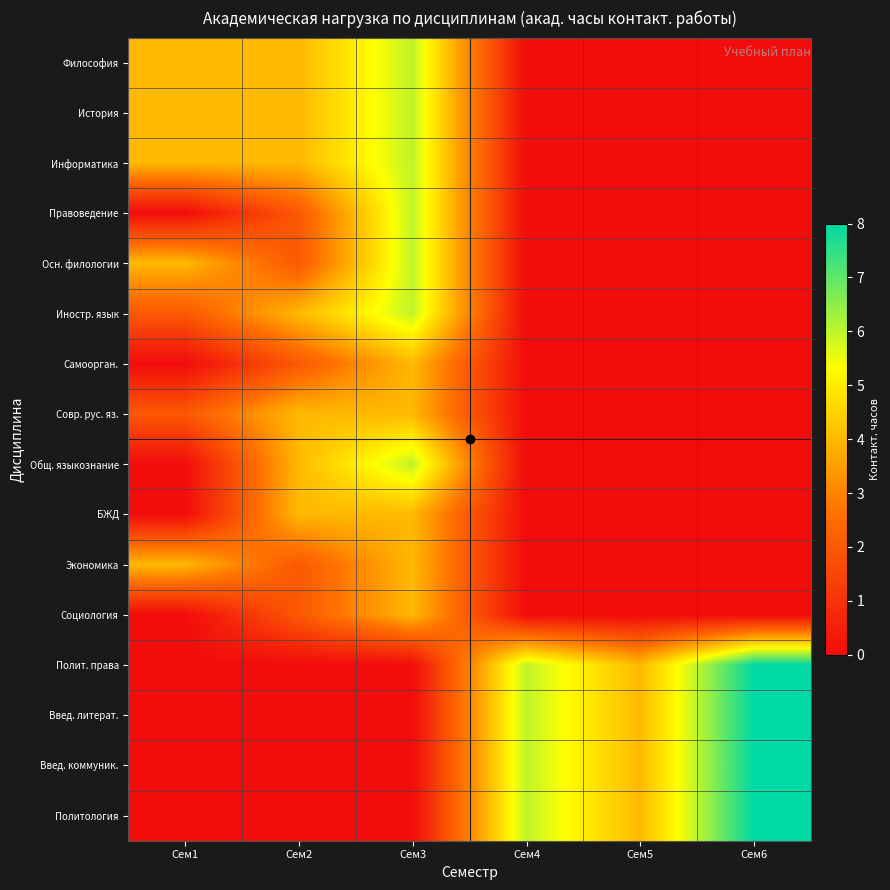

How many series are shown in this chart?

16